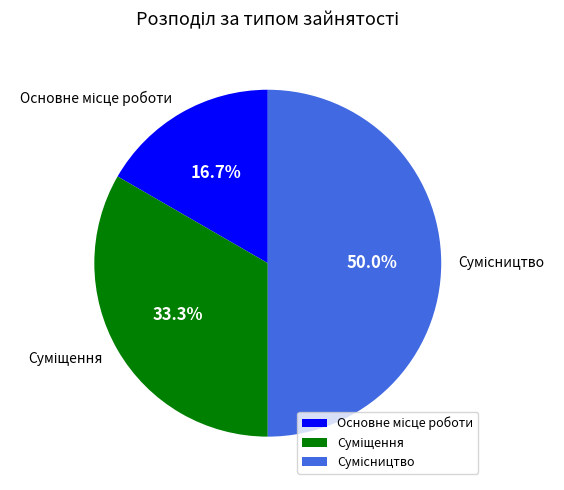

How many slices are in this pie chart?

3